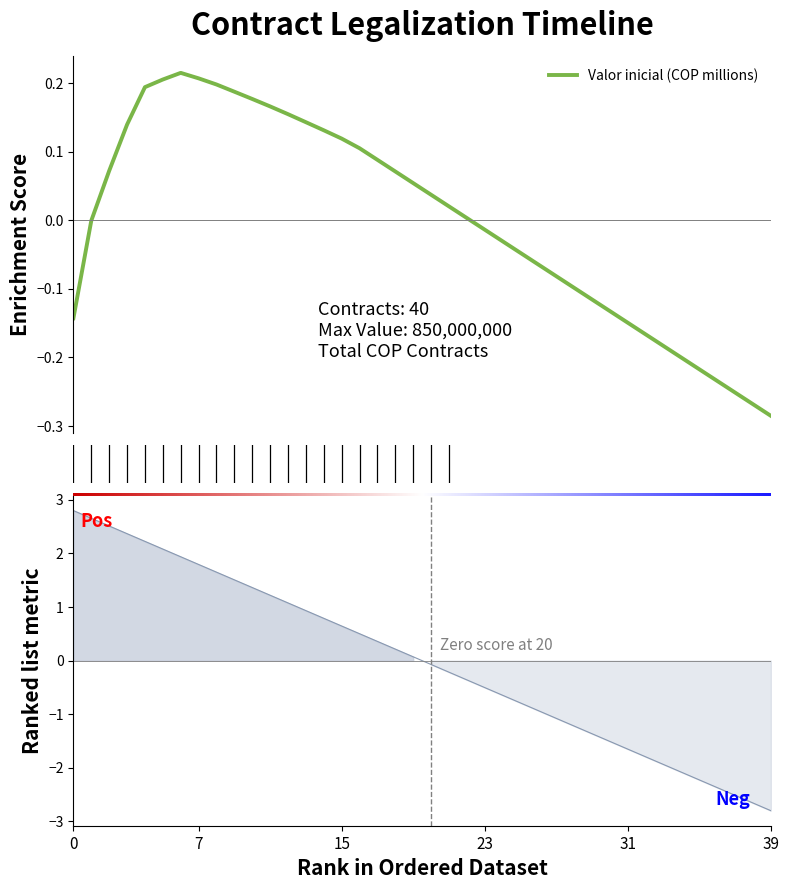

Does the chart have visible grid lines?

No